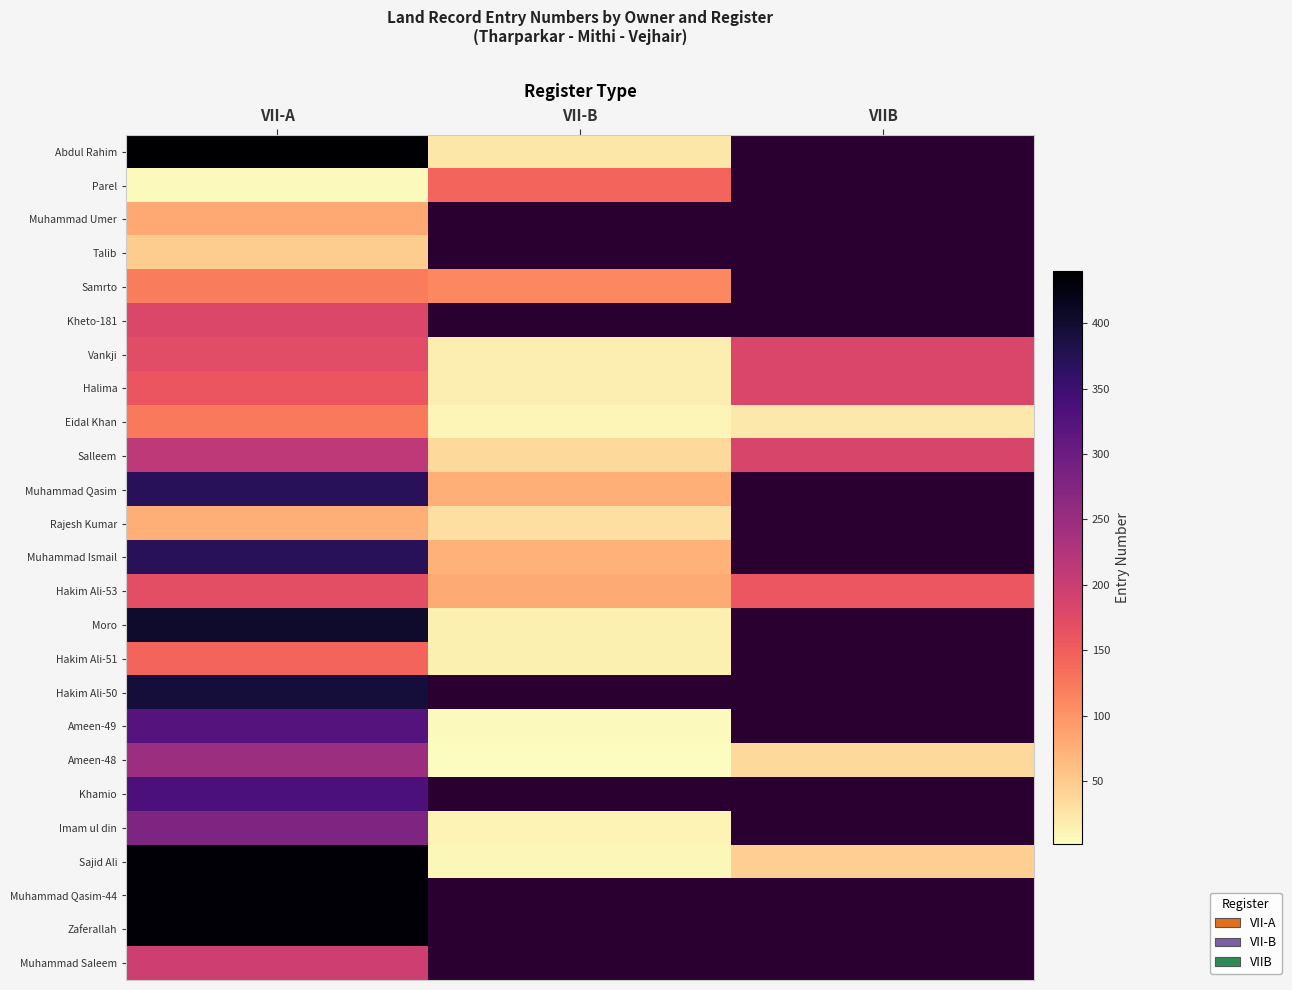

Count the Muhammad Ismail values in the range 73 to 371.

2